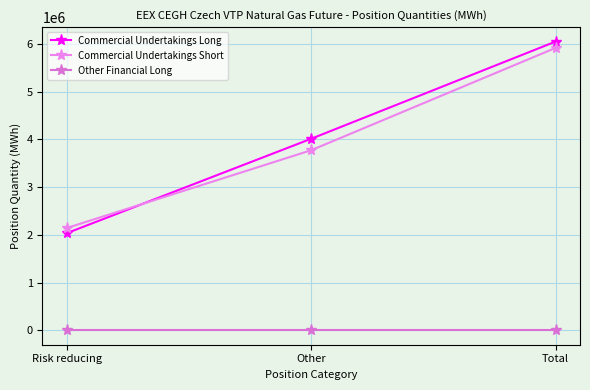

Read the Commercial Undertakings Long value at Total.

6047647